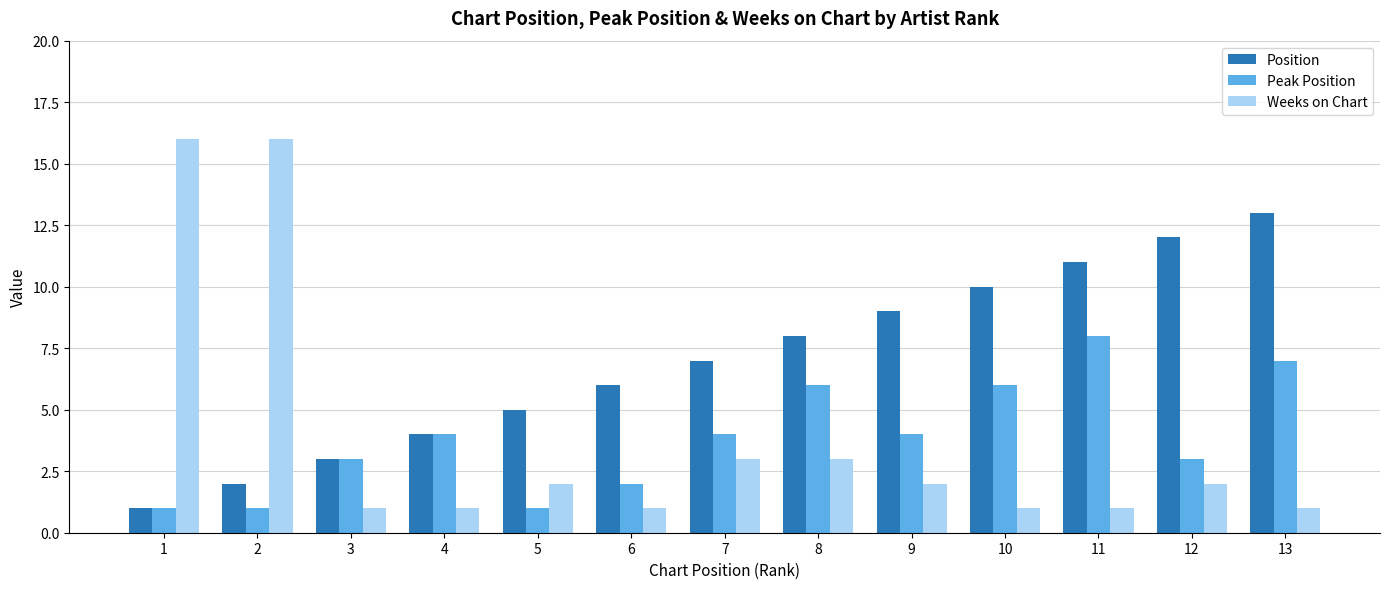

Reading right to left, list all the values displayed in this chart.

Position: 13=13	12=12	11=11	10=10	9=9	8=8	7=7	6=6	5=5	4=4	3=3	2=2	1=1
Peak Position: 13=7	12=3	11=8	10=6	9=4	8=6	7=4	6=2	5=1	4=4	3=3	2=1	1=1
Weeks on Chart: 13=1	12=2	11=1	10=1	9=2	8=3	7=3	6=1	5=2	4=1	3=1	2=16	1=16